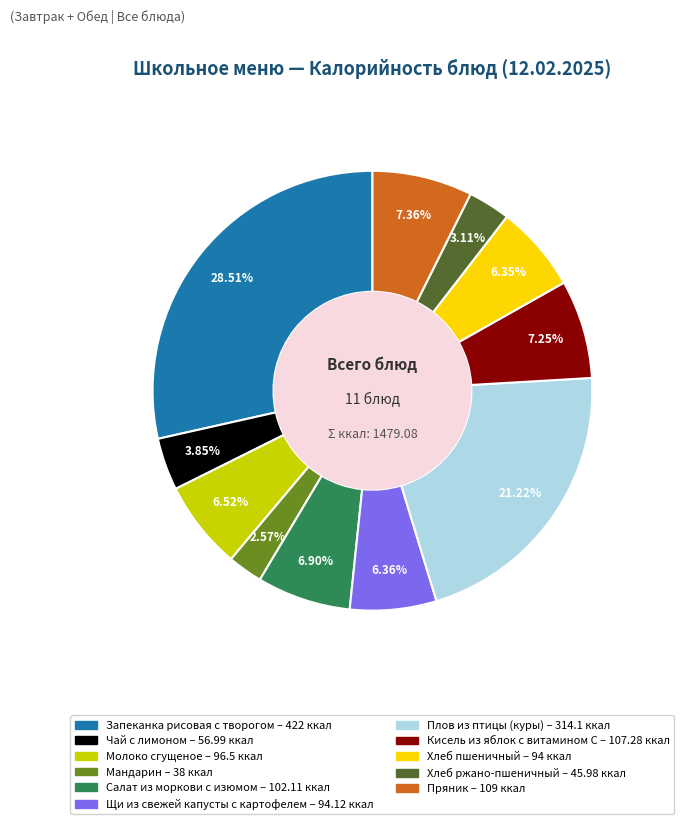

To the nearest percent, what percentage of the pie is Салат из моркови с изюмом?

7%